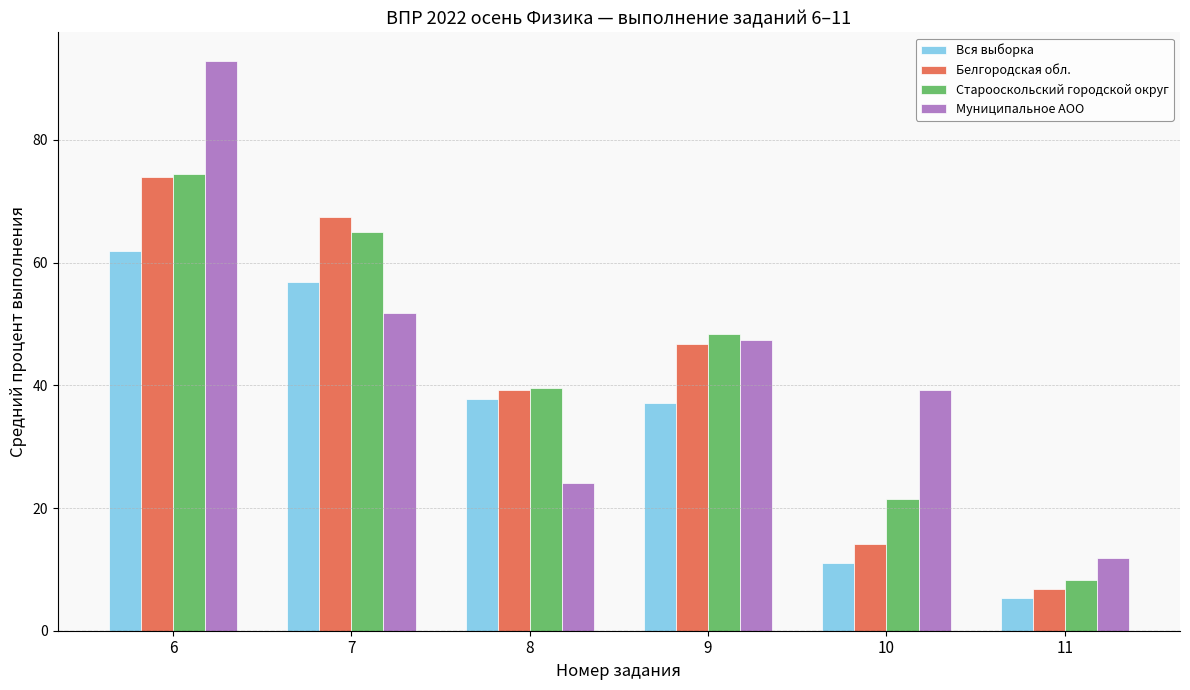

At which category does the chart reach its peak across all series?

6